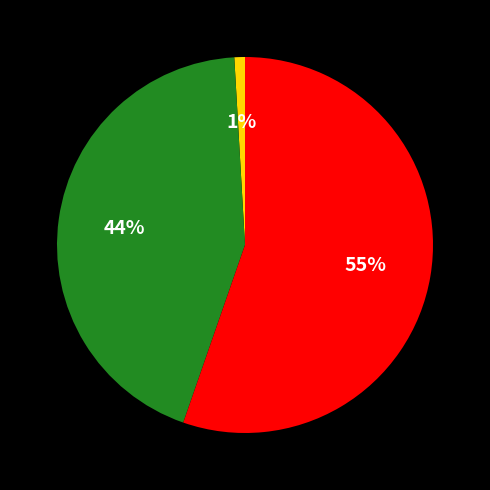

Is there any slice that represents more than half of the pie?

Yes